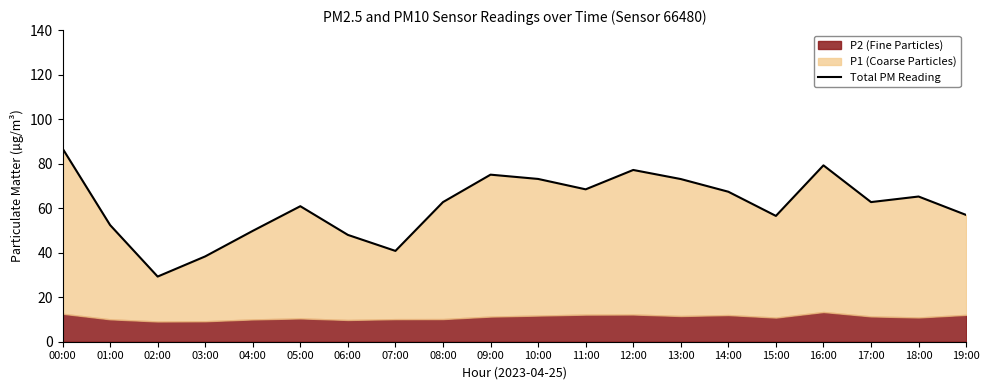

What is the difference between the maximum and second lowest values?

48.5